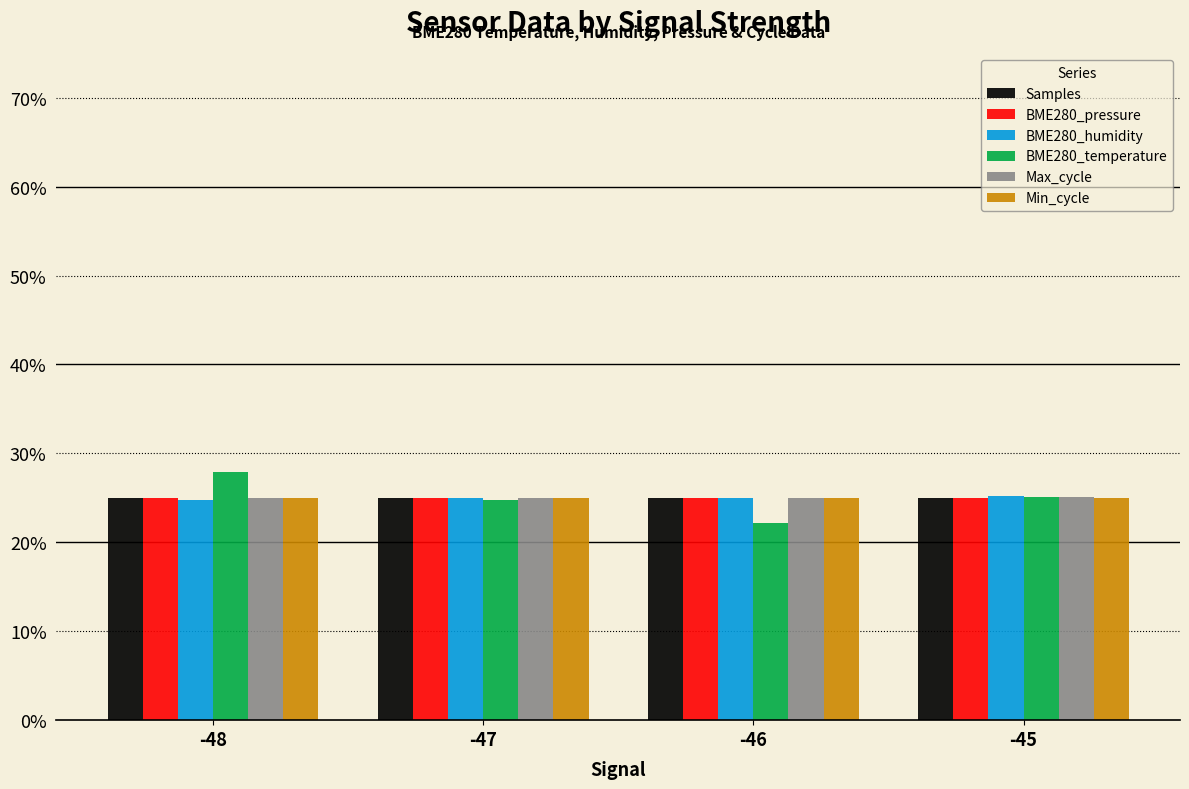

How many BME280_humidity values are between 0 and 1?

4